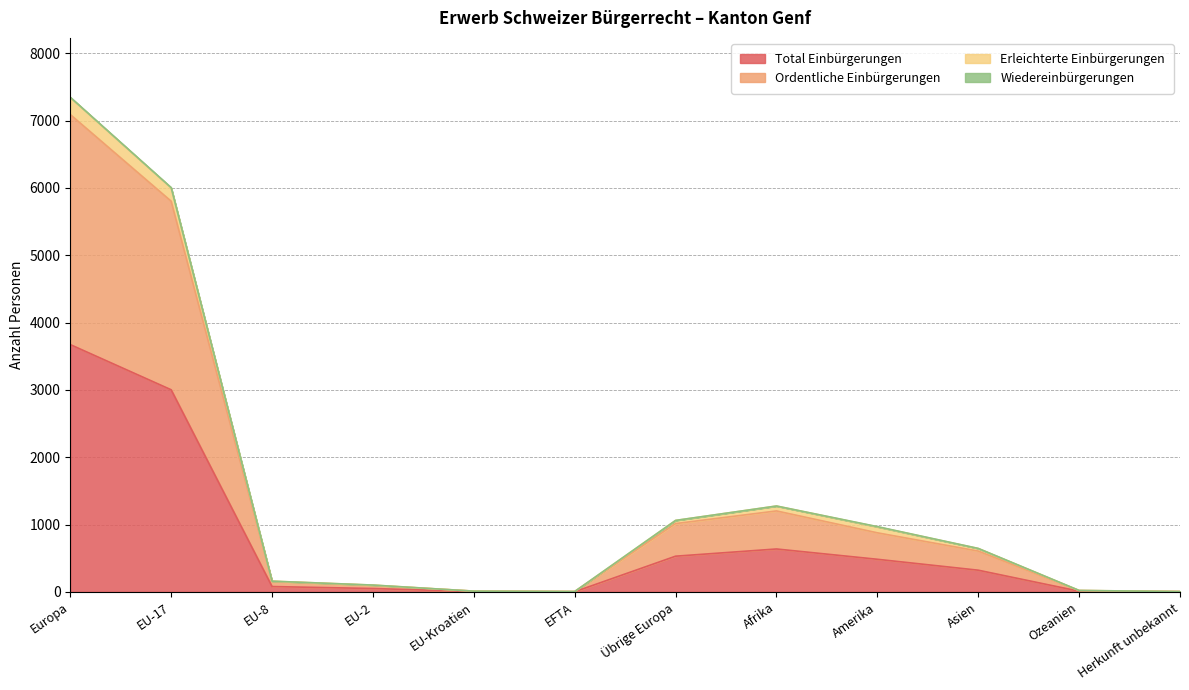

Read the Total Einbürgerungen value at Europa, to the nearest 50.

3650